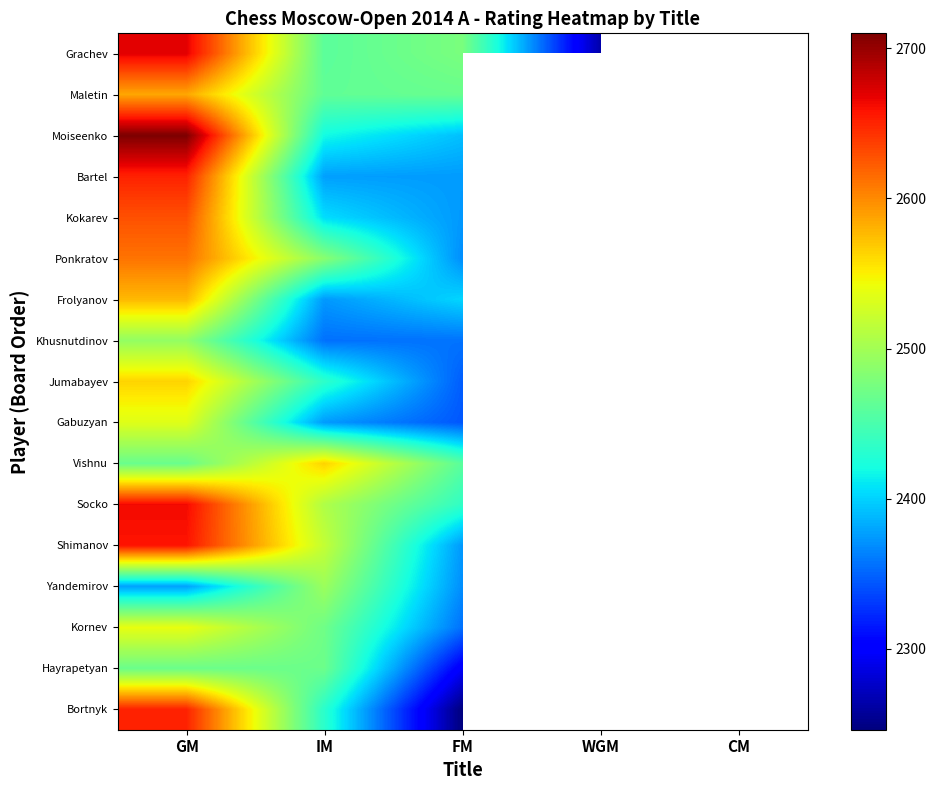

What is the lowest value of the Yandemirov series?

2296.0